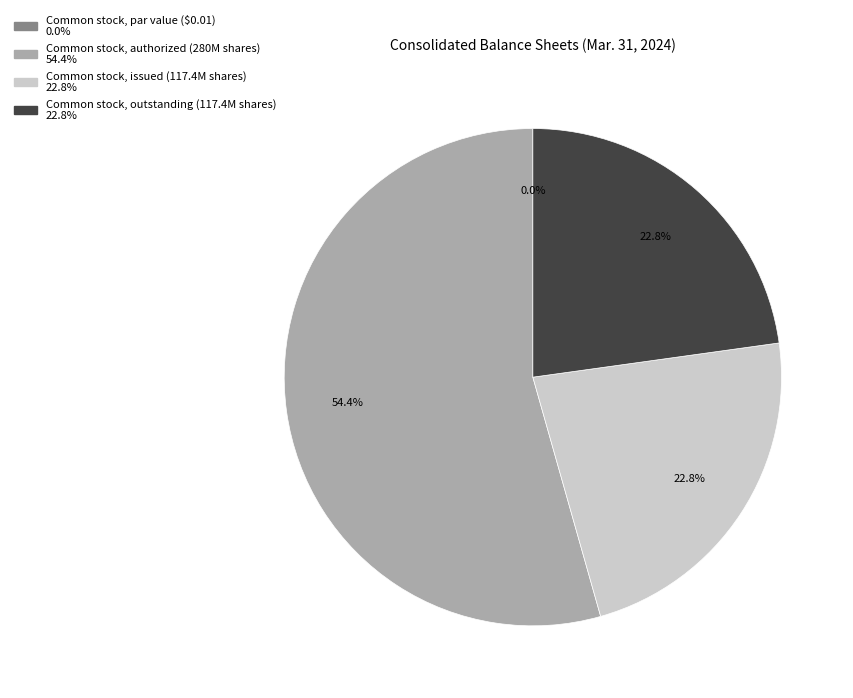

Which slice is the largest?

Common stock, authorized (in shares)